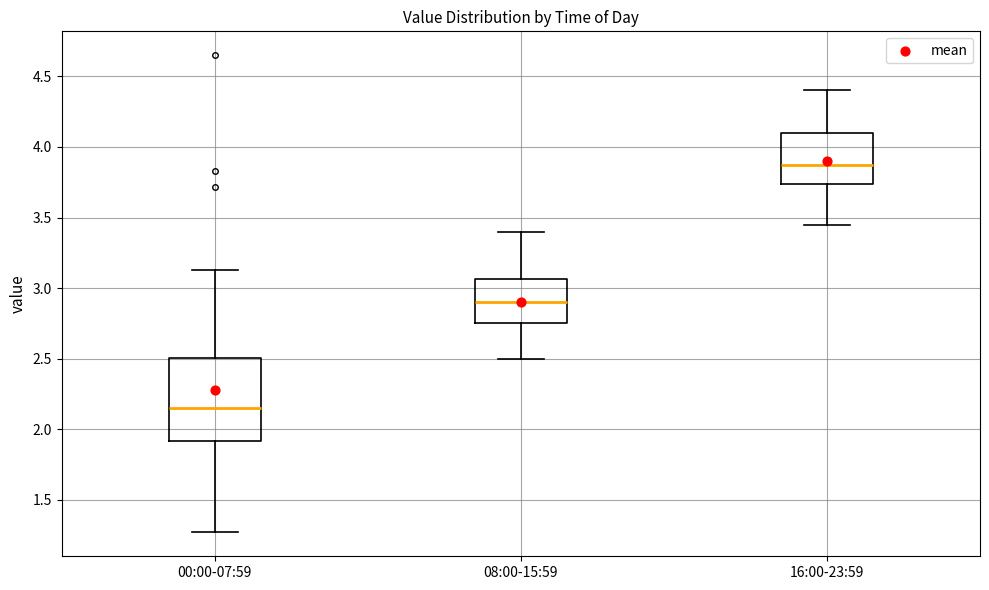

Reading left to right, transcribe this box plot: for each box, give where its median line is, the range the box spans, and where its two whiskers end, as read against the y-axis. The values are not printed on the chart, so give them approximately, as read against the axis.

00:00-07:59: median 2.15, box 1.90 to 2.50, whiskers 1.25 to 3.15
08:00-15:59: median 2.90, box 2.75 to 3.05, whiskers 2.50 to 3.40
16:00-23:59: median 3.90, box 3.75 to 4.10, whiskers 3.45 to 4.40